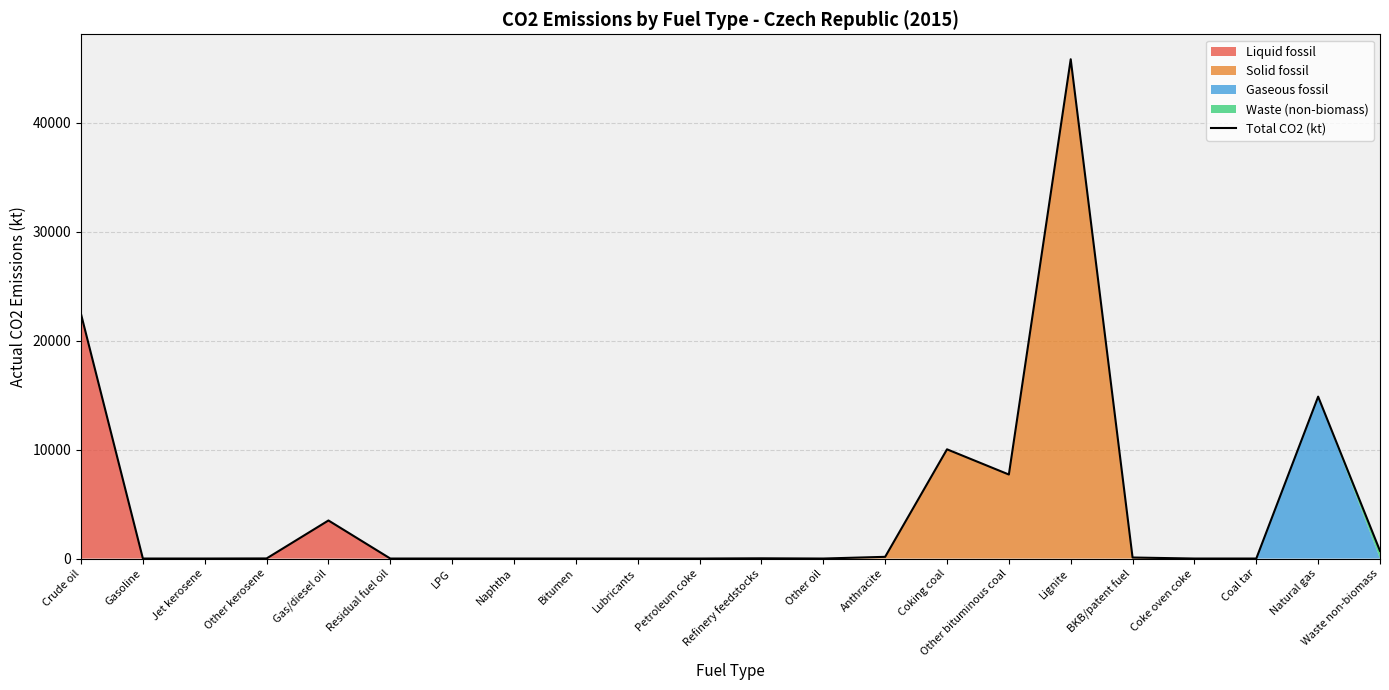

What is the difference between the second highest and second lowest values?

22426.8